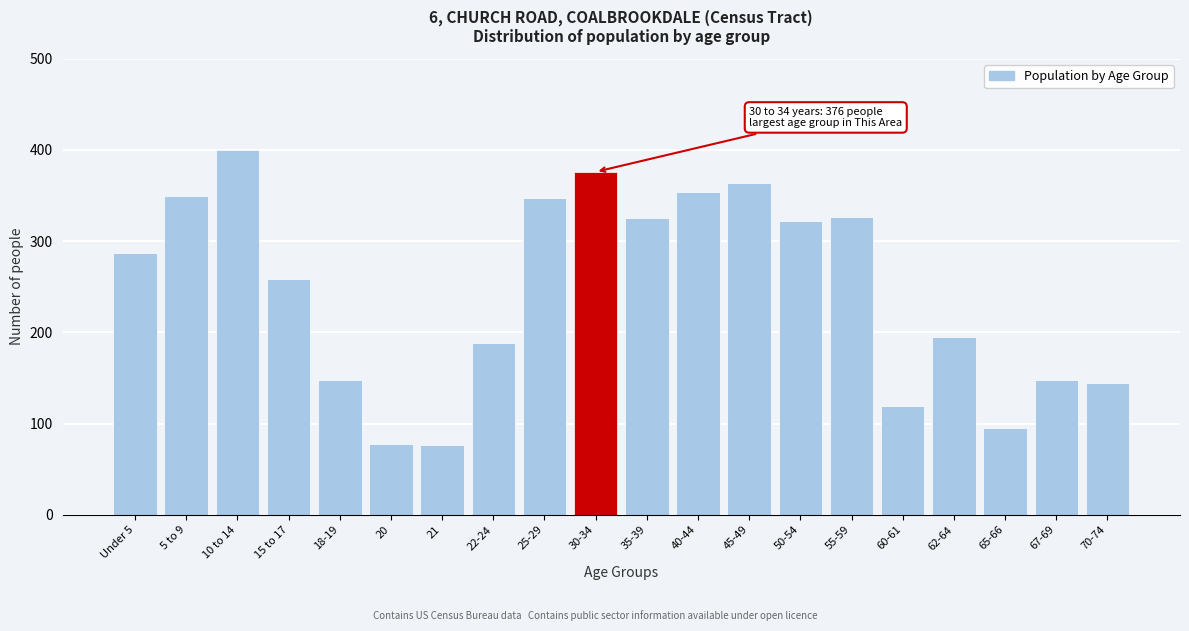

The chart shows a value of 566 at 30-34. True or false?

False